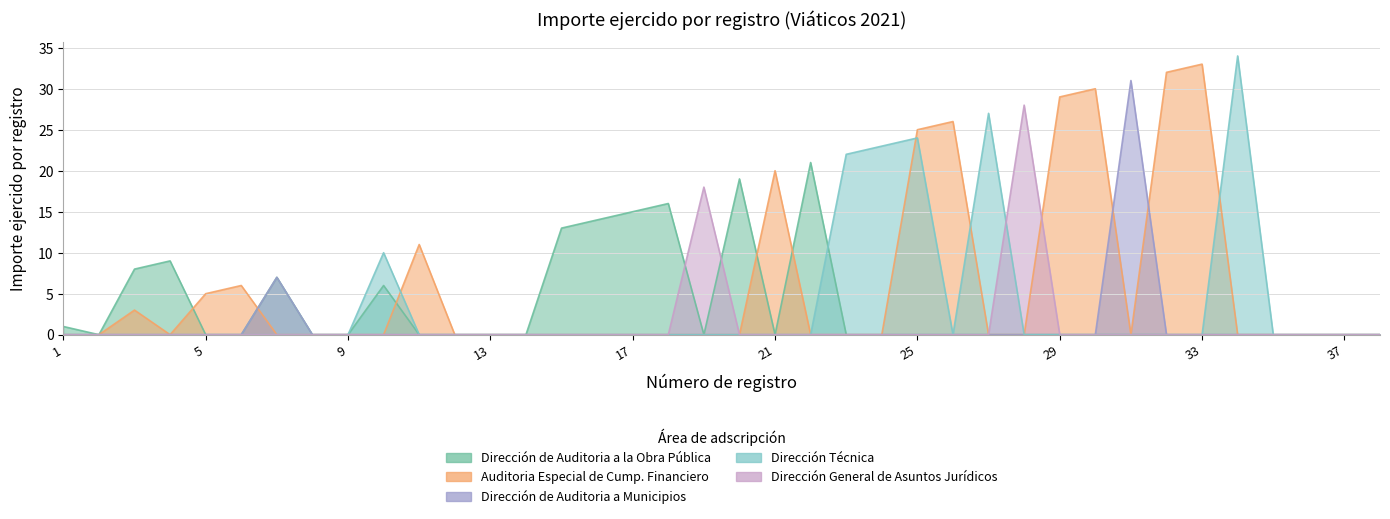

How many lines are shown in the chart?

5